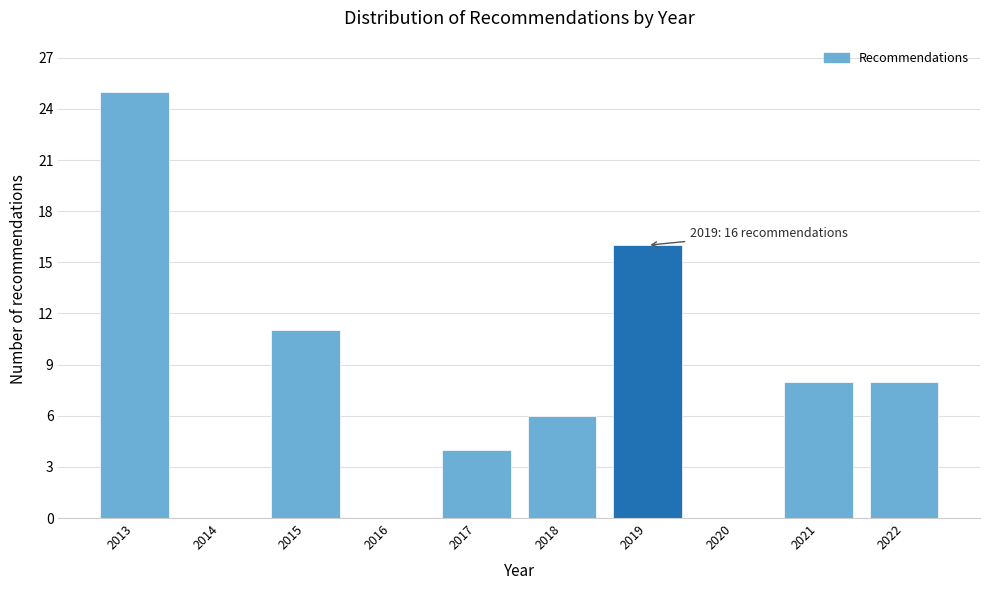

Reading left to right, extract all data points from this chart.

2013=25	2014=0	2015=11	2016=0	2017=4	2018=6	2019=16	2020=0	2021=8	2022=8